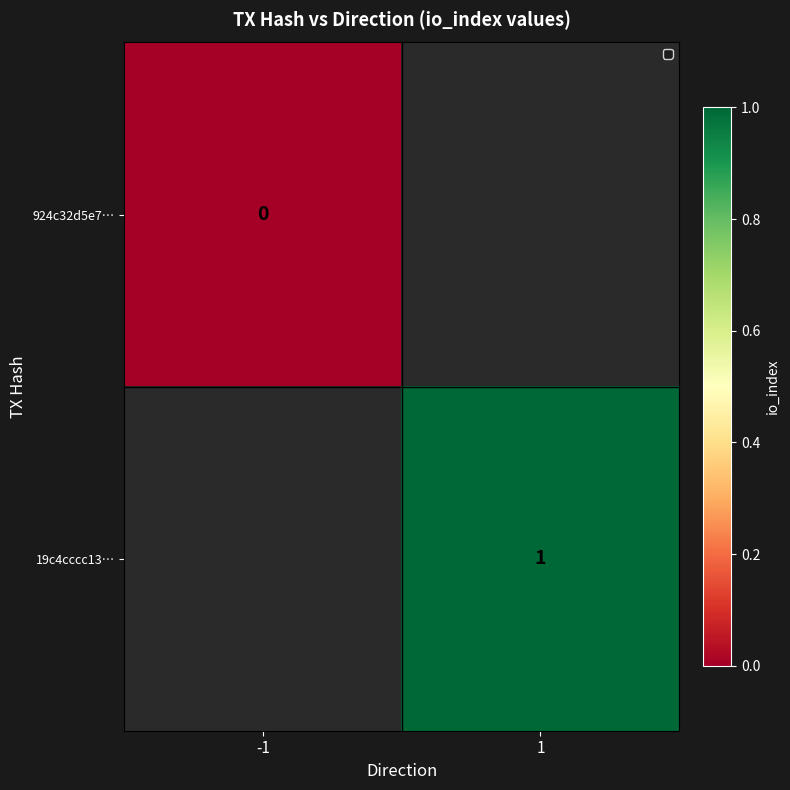

True or false: 19c4cccc13… has a value of 1 at 1.

True